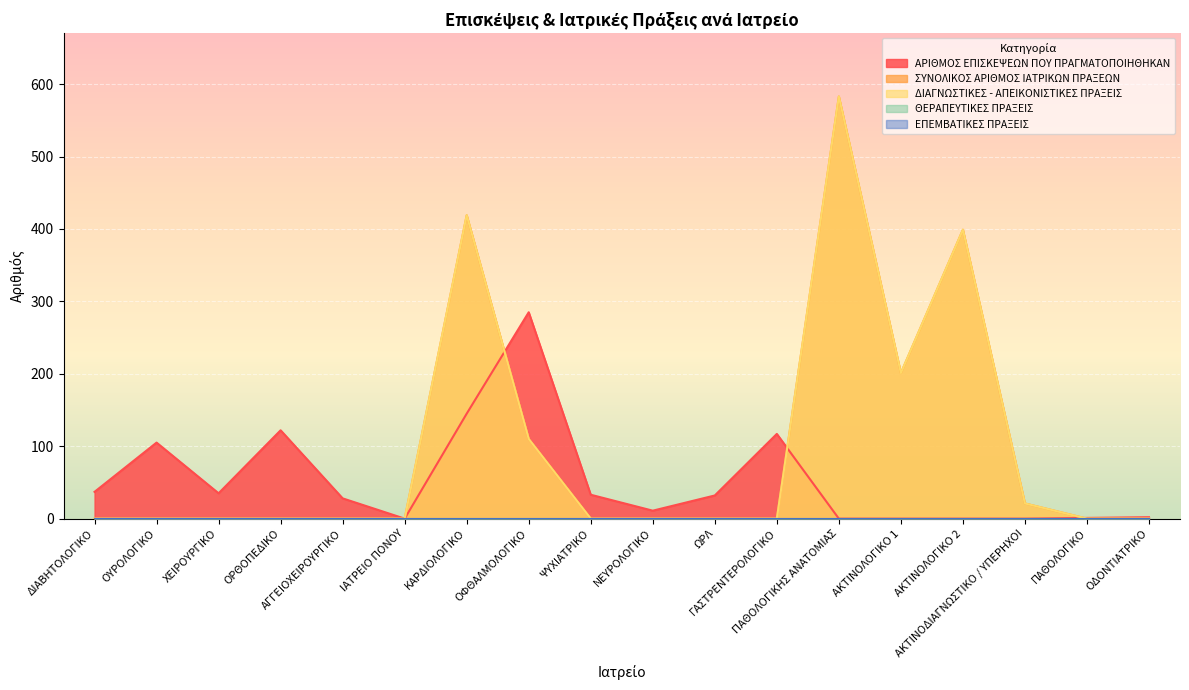

Does the chart display data point markers on the line(s)?

No